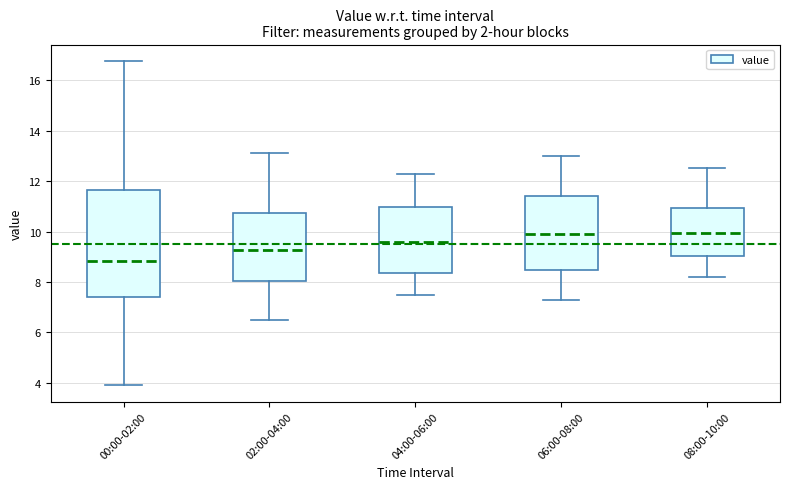

Reading left to right, transcribe this box plot: for each box, give where its median line is, the range the box spans, and where its two whiskers end, as read against the y-axis. The values are not printed on the chart, so give them approximately, as read against the axis.

00:00-02:00: median 8.8, box 7.4 to 11.6, whiskers 4.0 to 16.8
02:00-04:00: median 9.2, box 8.0 to 10.8, whiskers 6.6 to 13.2
04:00-06:00: median 9.6, box 8.4 to 11.0, whiskers 7.6 to 12.4
06:00-08:00: median 10.0, box 8.4 to 11.4, whiskers 7.4 to 13.0
08:00-10:00: median 10.0, box 9.0 to 11.0, whiskers 8.2 to 12.6